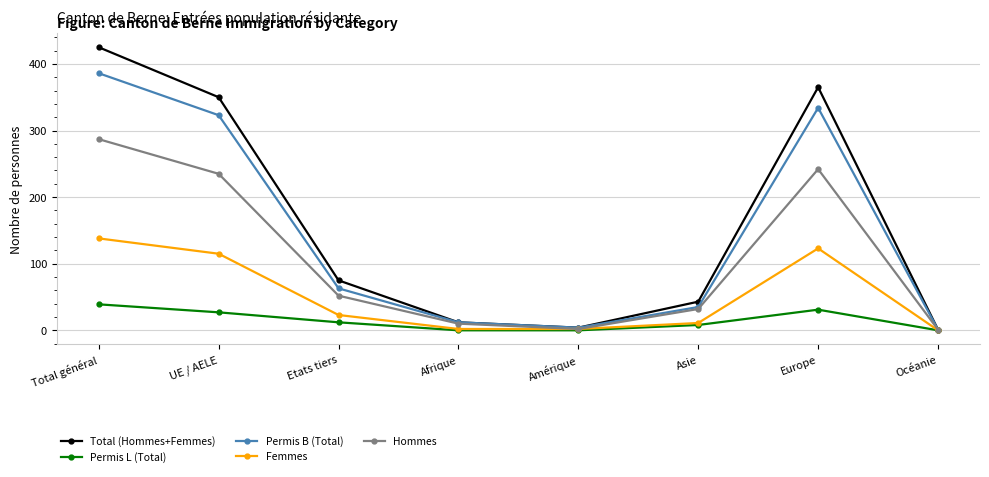

Does the chart display data point markers on the line(s)?

Yes